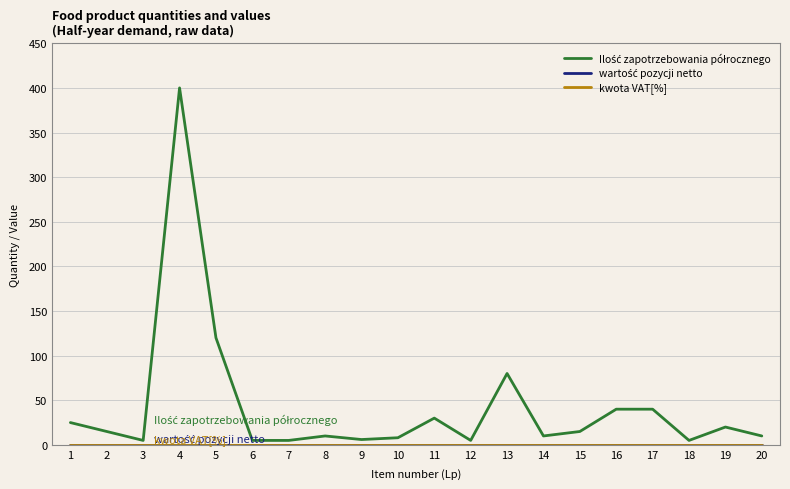

What is the sum of the Ilość zapotrzebowania półrocznego values at 15 and 9?

21